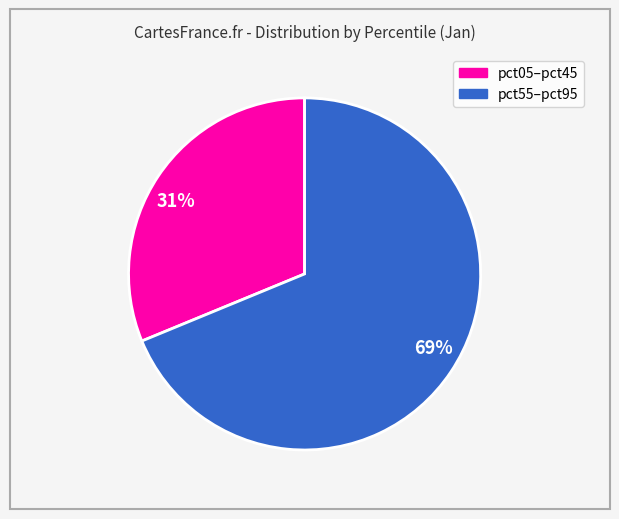

To the nearest percent, what is the average slice percentage?

50%